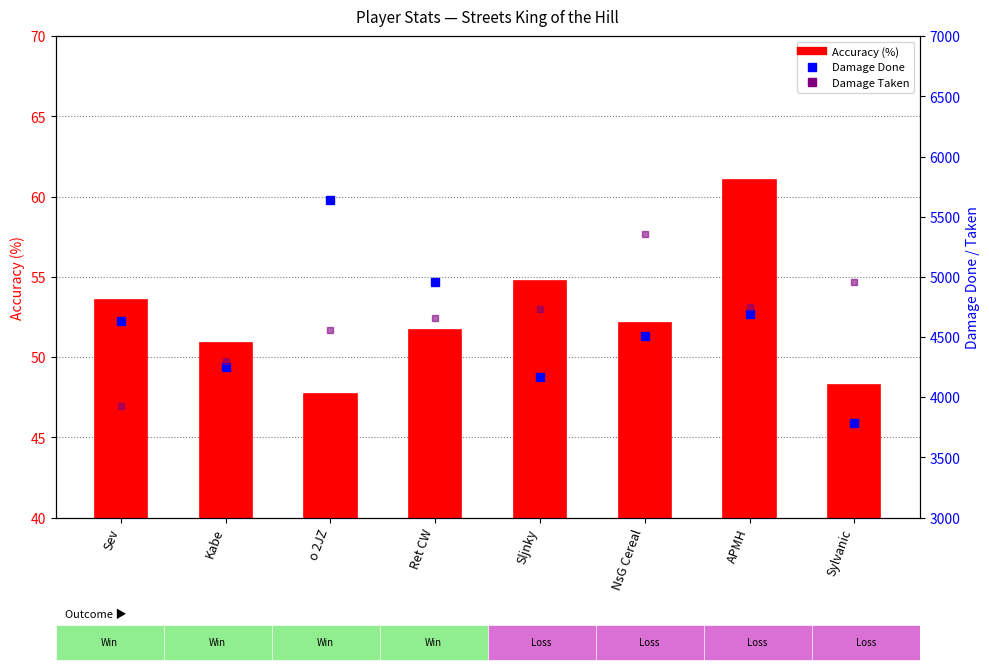

Count the number of categories in the chart.

8